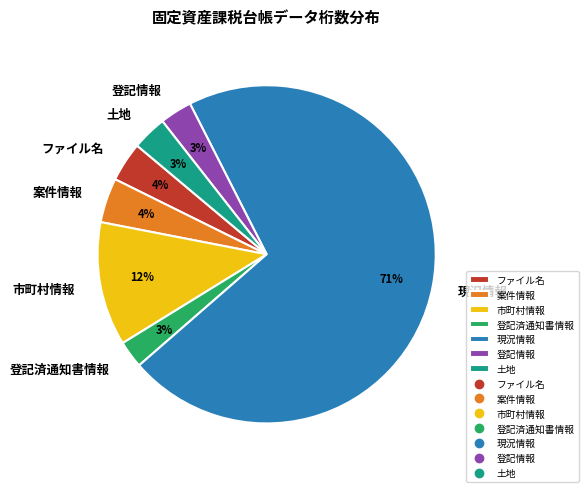

Combined, do 現況情報 and ファイル名 account for over 50%?

Yes